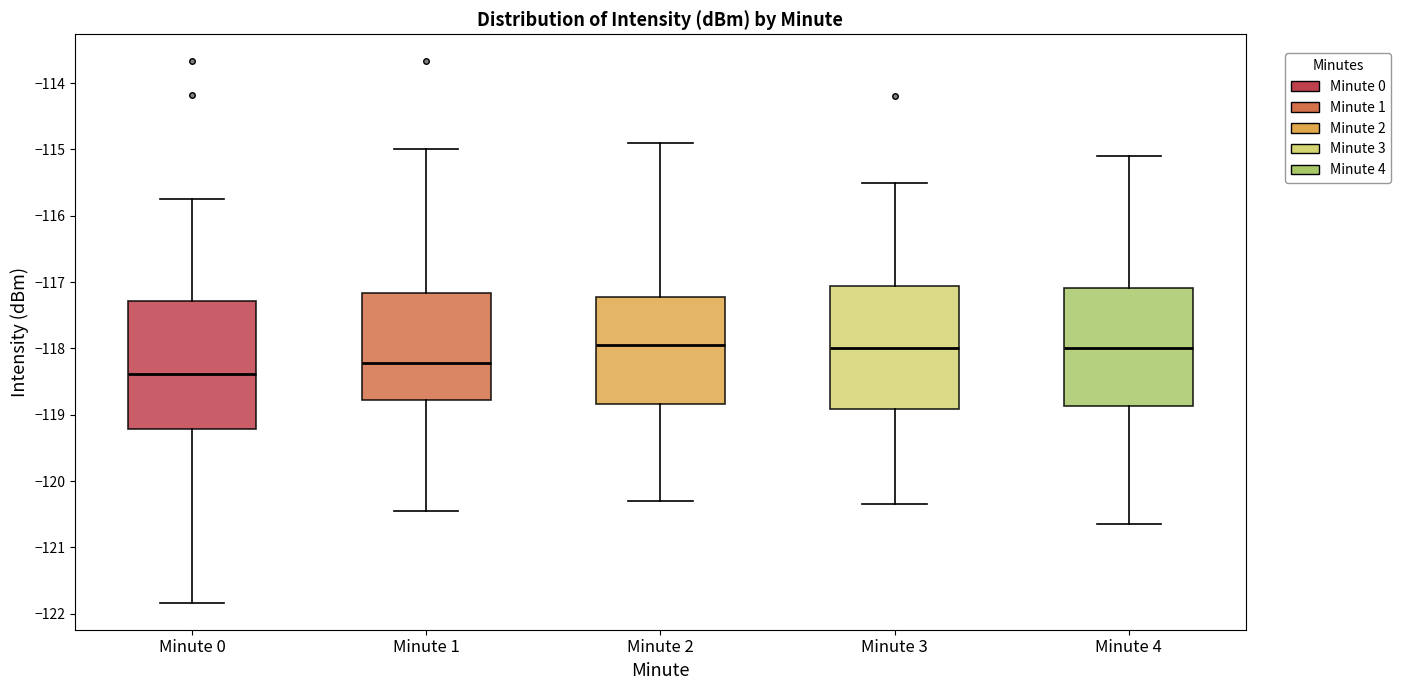

Reading left to right, transcribe this box plot: for each box, give where its median line is, the range the box spans, and where its two whiskers end, as read against the y-axis. The values are not printed on the chart, so give them approximately, as read against the axis.

Minute 0: median -118.4, box -119.2 to -117.3, whiskers -121.8 to -115.7
Minute 1: median -118.2, box -118.8 to -117.2, whiskers -120.5 to -115.0
Minute 2: median -117.9, box -118.8 to -117.2, whiskers -120.3 to -114.9
Minute 3: median -118.0, box -118.9 to -117.1, whiskers -120.3 to -115.5
Minute 4: median -118.0, box -118.9 to -117.1, whiskers -120.6 to -115.1